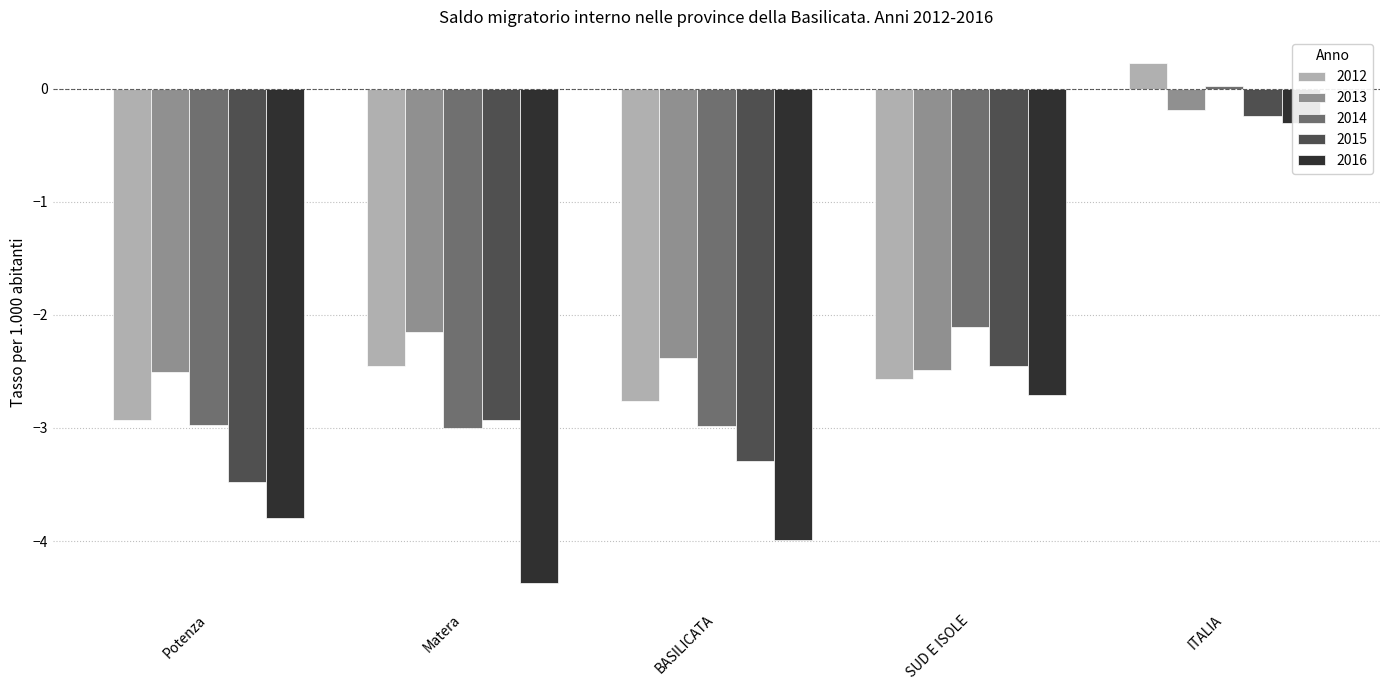

Which series has the largest total across all categories?

2013